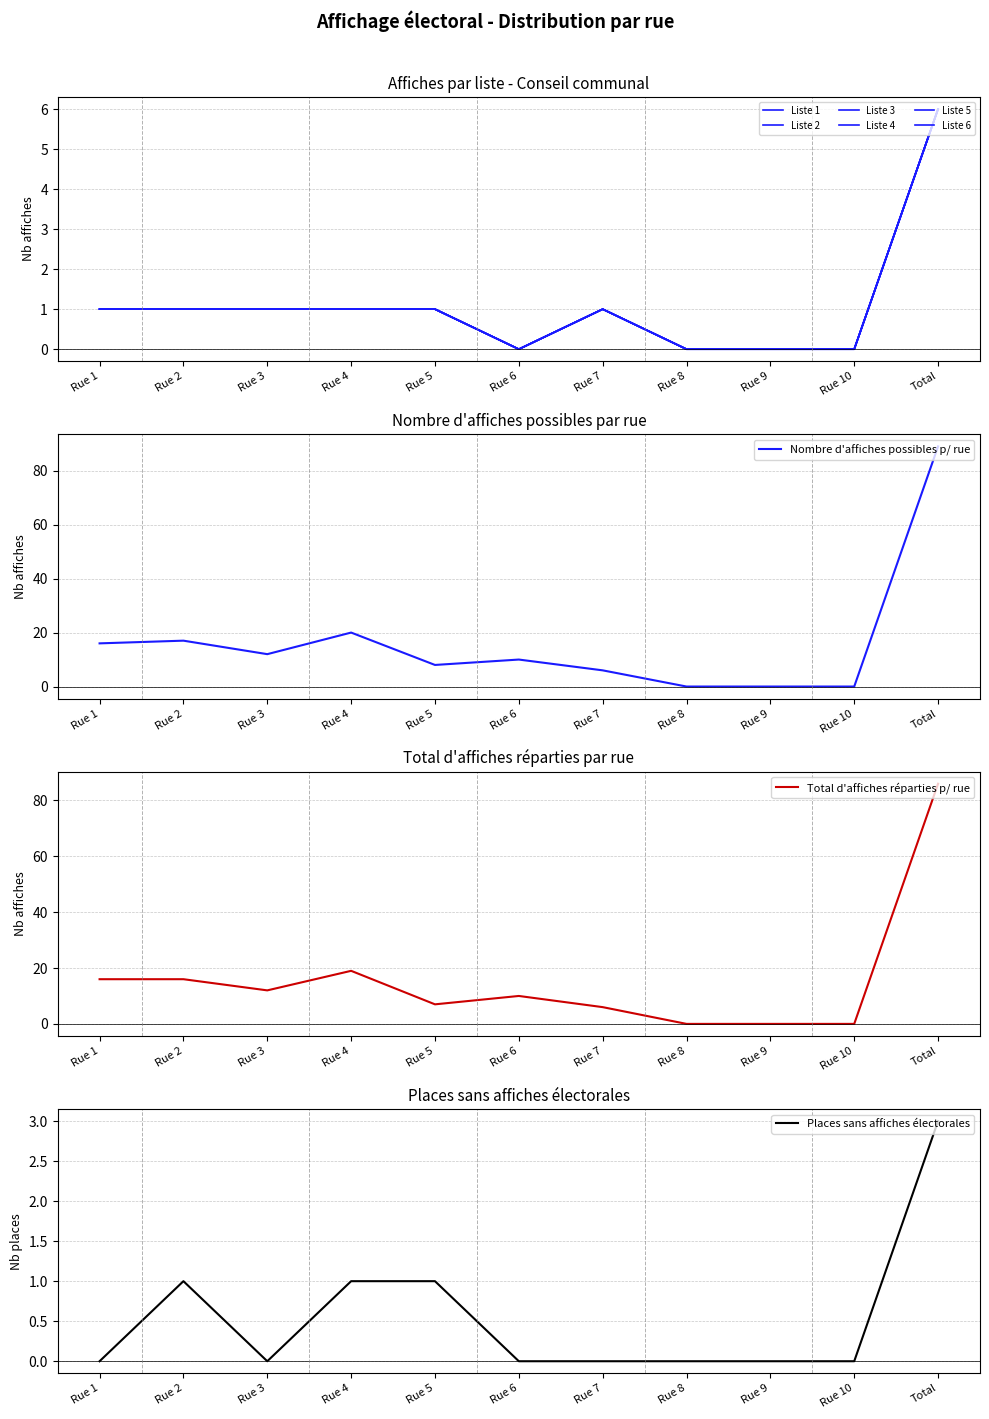

What is the total value across all series at Rue 7?

6